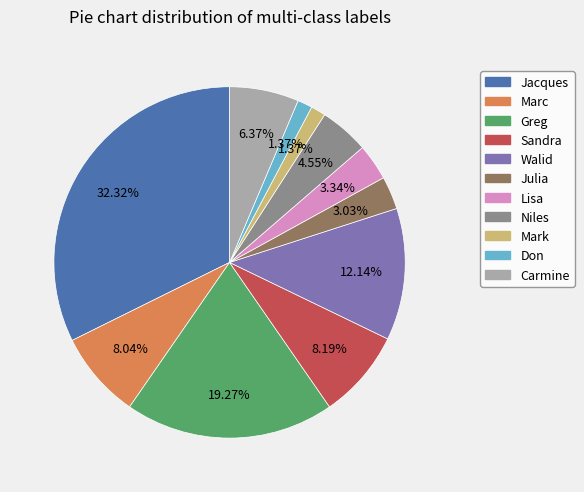

Is there any slice that represents more than half of the pie?

No